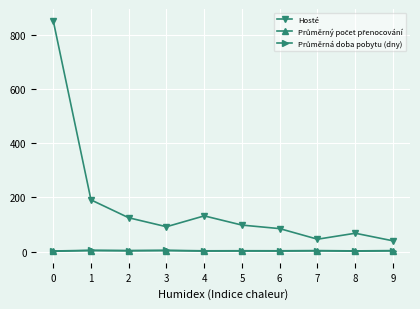

What is the total value across all series at 6?

90.7